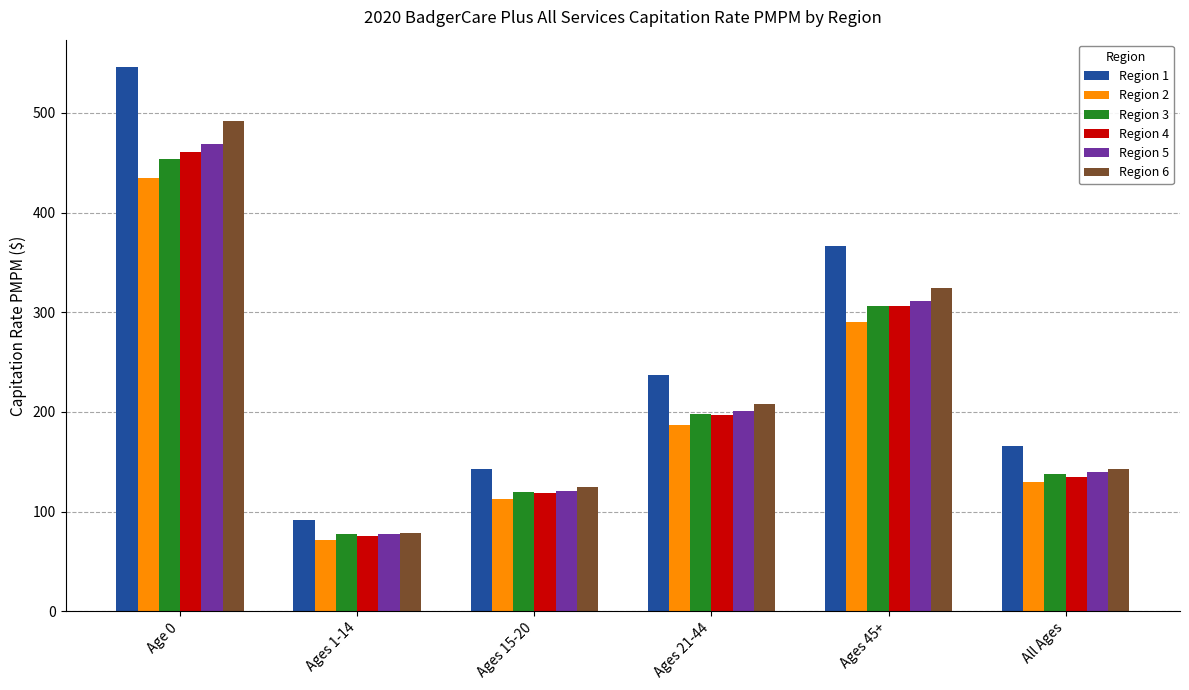

How many bars are there in total?

36